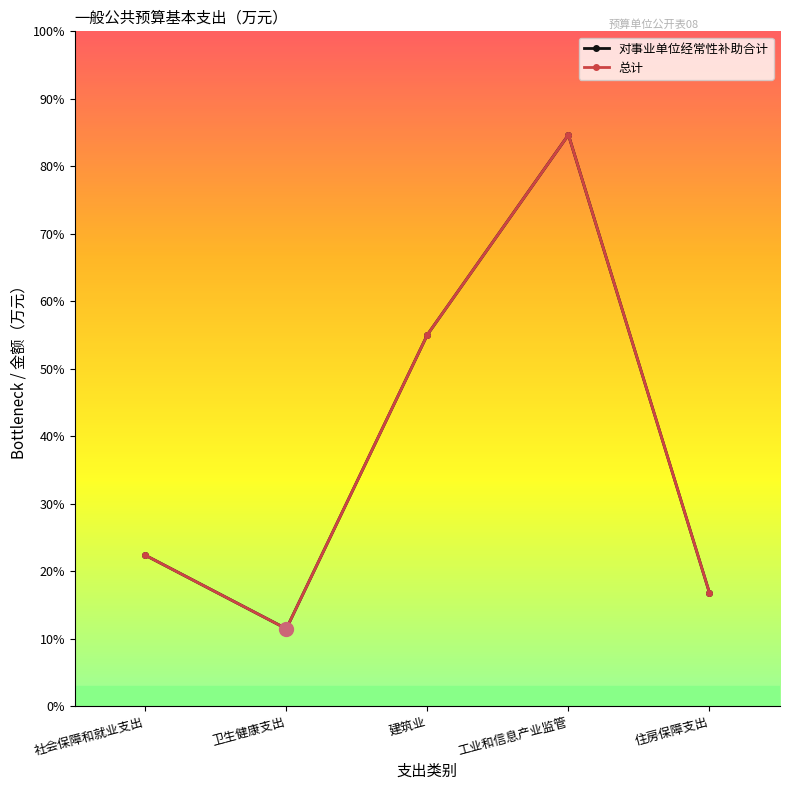

Where is the first local minimum for 总计?

卫生健康支出